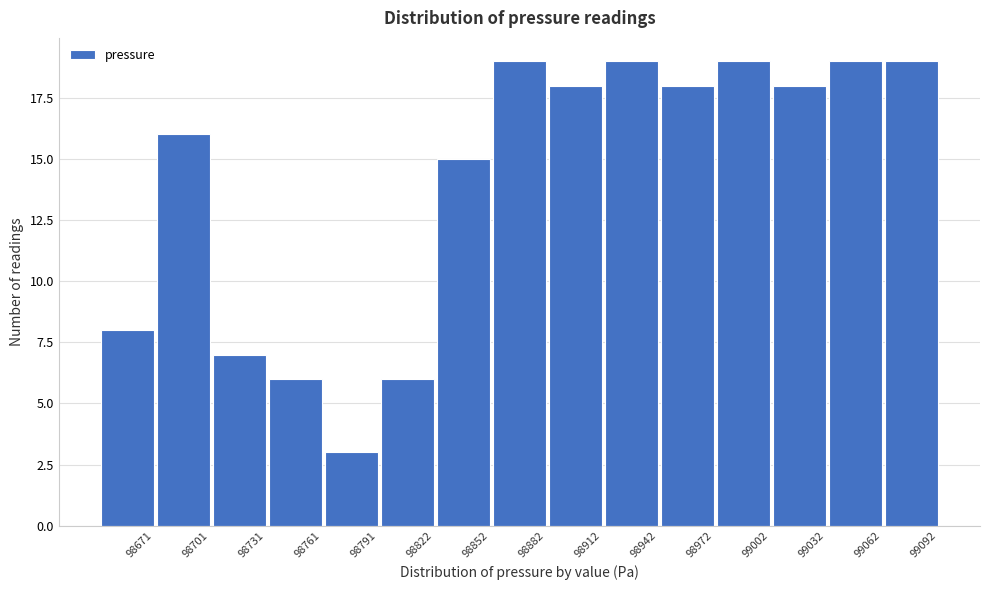

Reading right to left, transcribe all the data shown in this chart.

99092=19	99062=19	99032=18	99002=19	98972=18	98942=19	98912=18	98882=19	98852=15	98822=6	98791=3	98761=6	98731=7	98701=16	98671=8